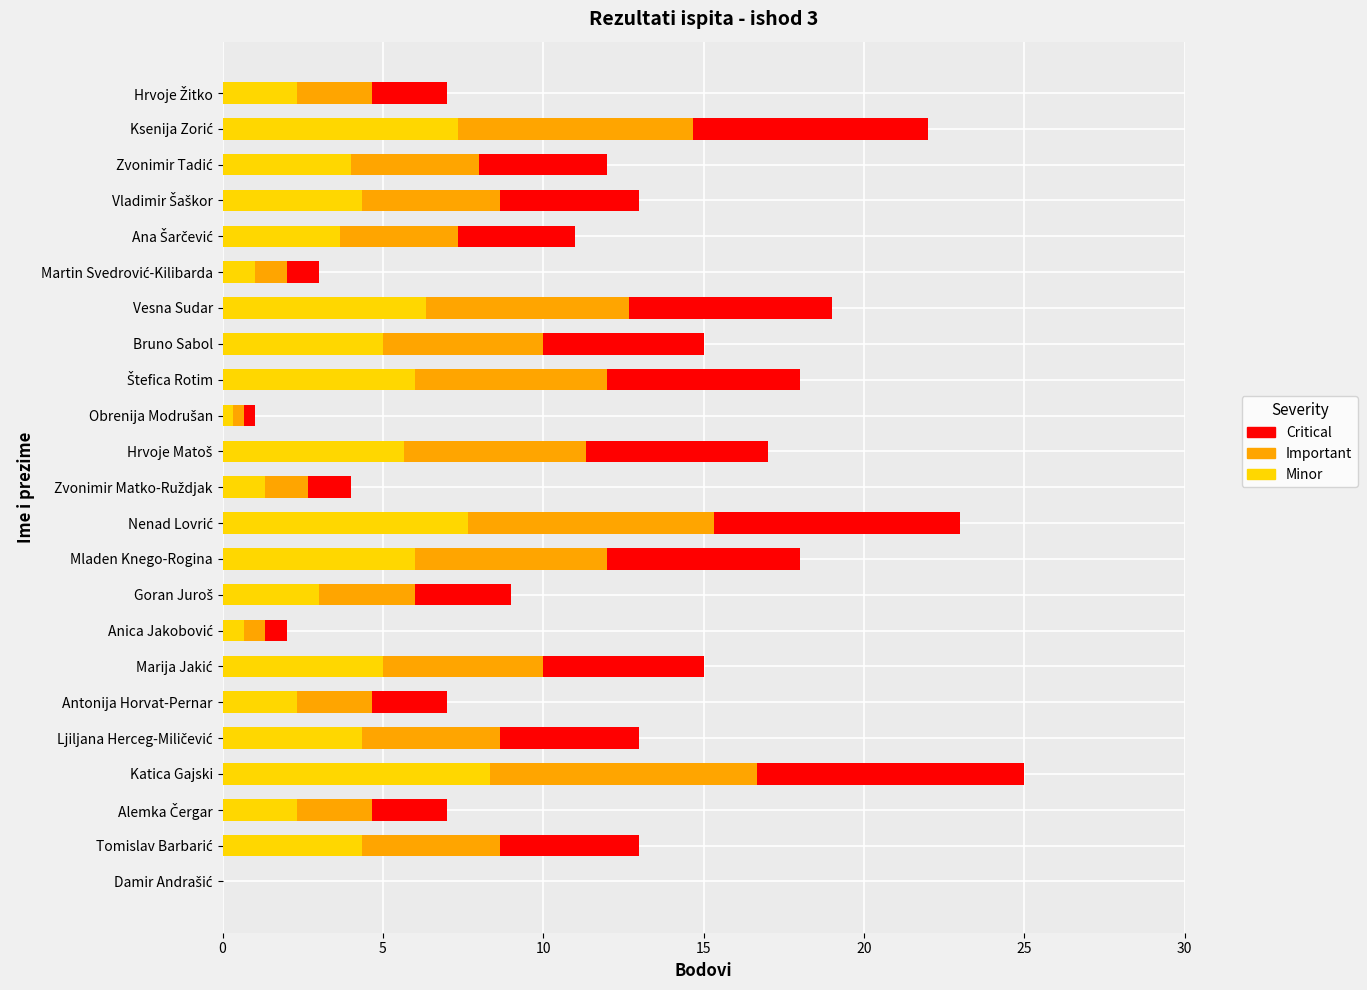

At which label does Minor reach its peak?

Katica Gajski